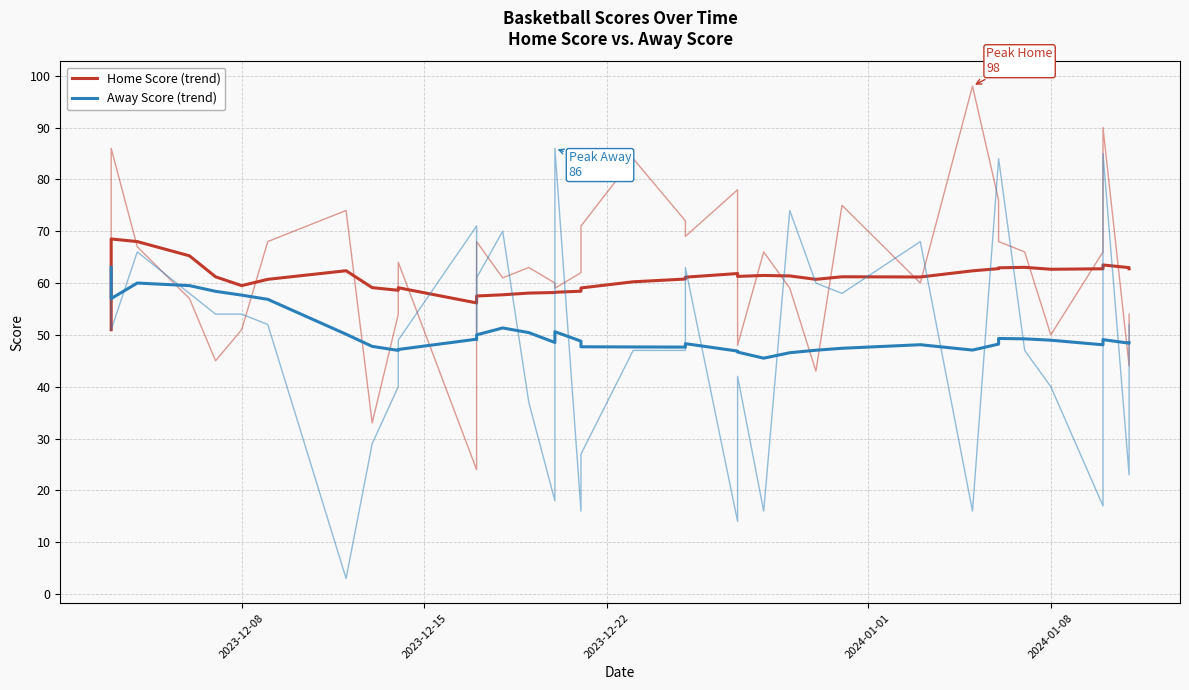

What is the difference between the second highest and second lowest values in the Away Score (trend) series?

13.4